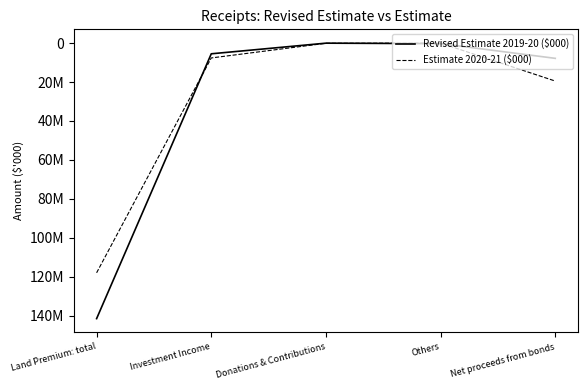

Does the chart display data point markers on the line(s)?

No